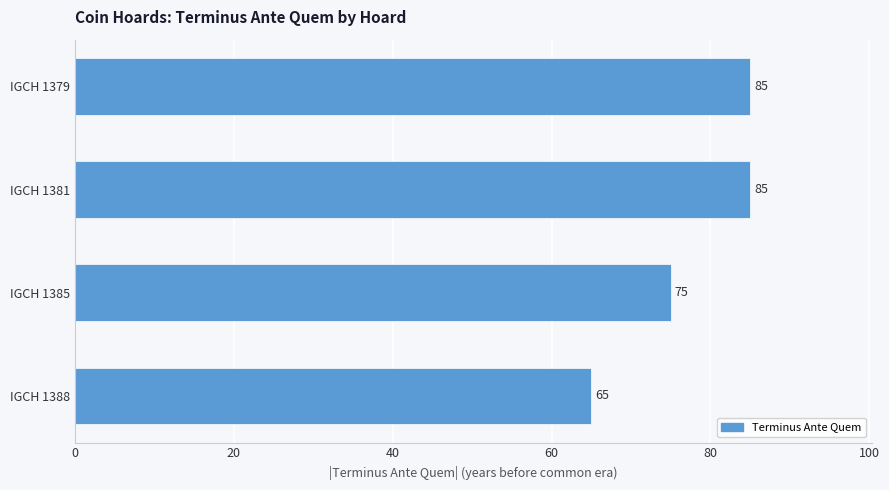

What is the difference between the second highest and minimum values?

20